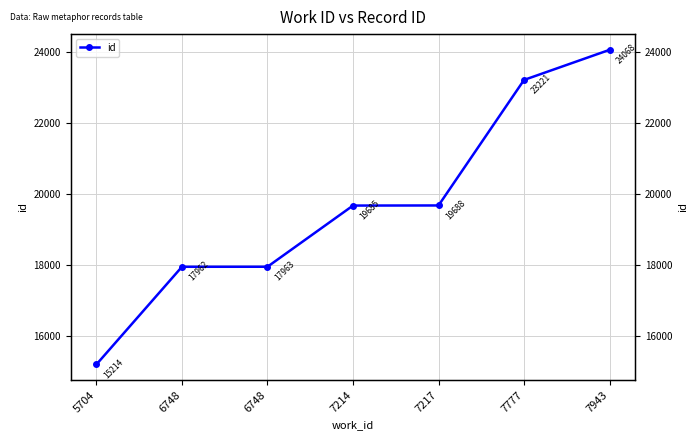

What is the value of the 2nd point from the left?

17962